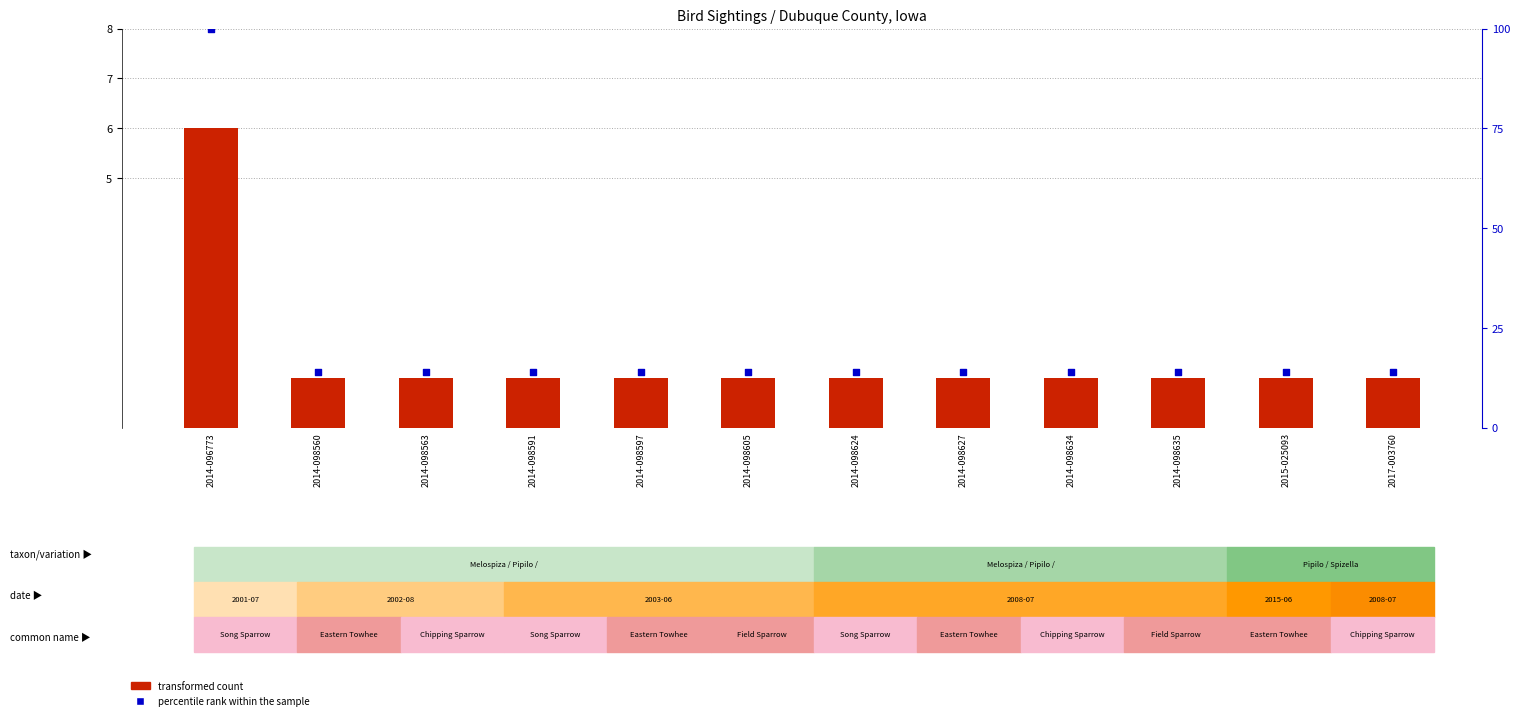

What is the total value across all series at 2014-098635?

15